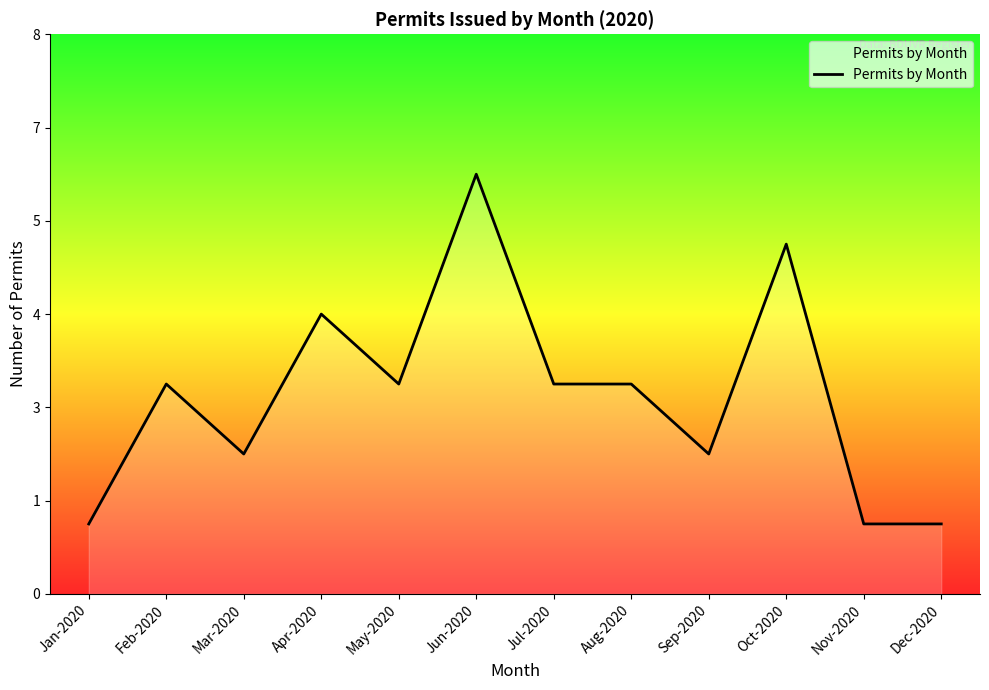

How many values are below 3?

5